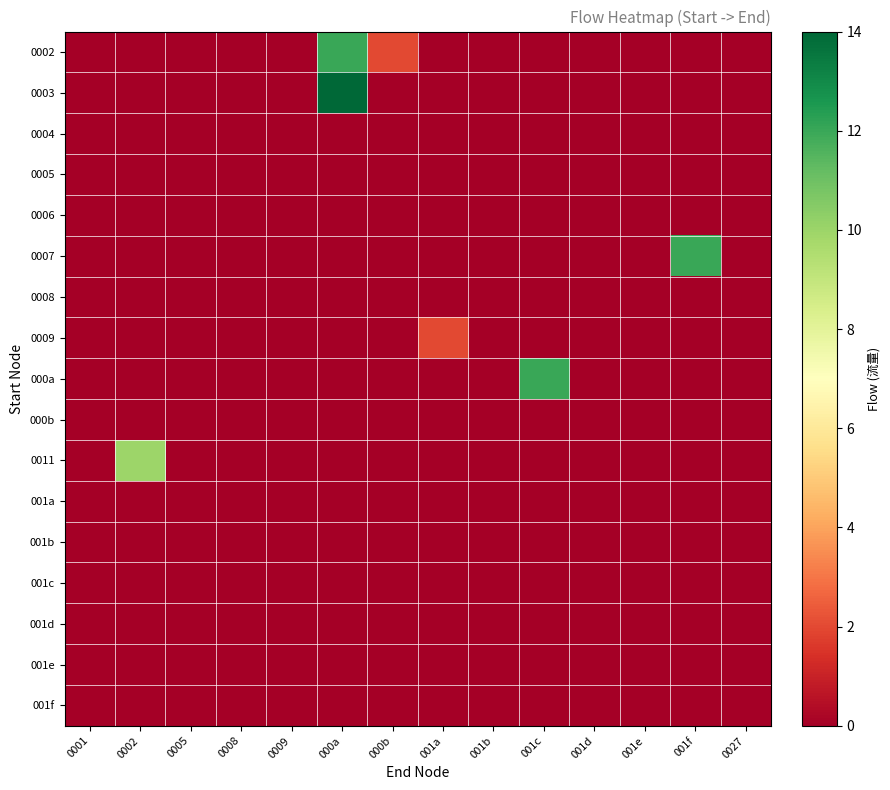

What is the greatest value displayed?

14